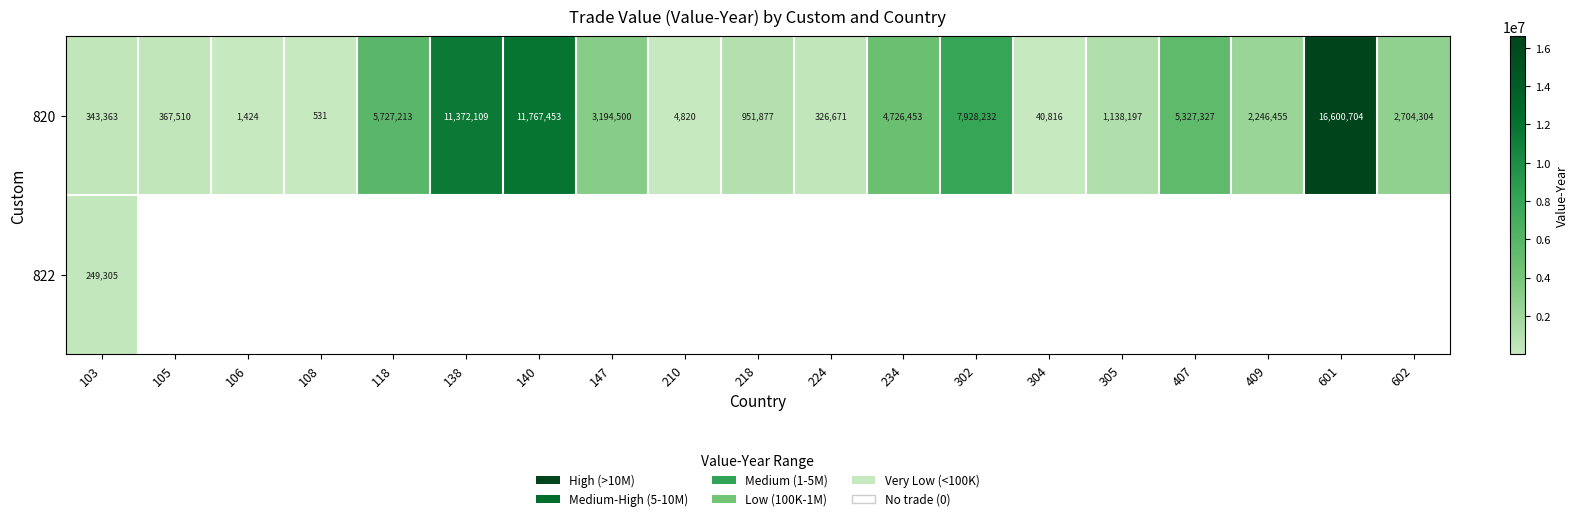

What is the difference between the maximum and minimum values in the 820 series?

16600173